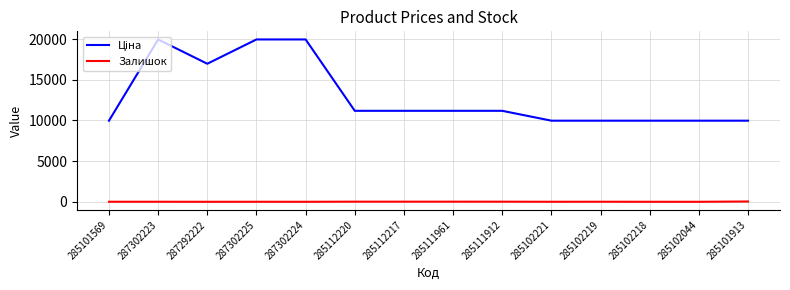

True or false: Залишок has a value of 3.0 at 287302224.

True